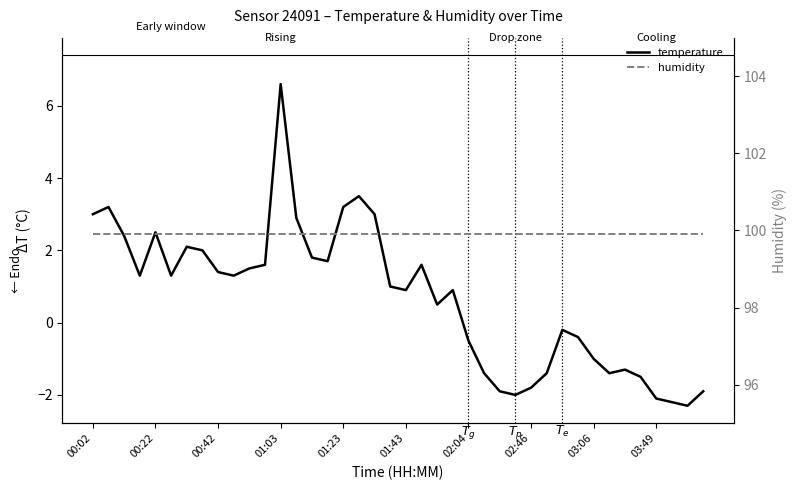

How many lines are shown in the chart?

2